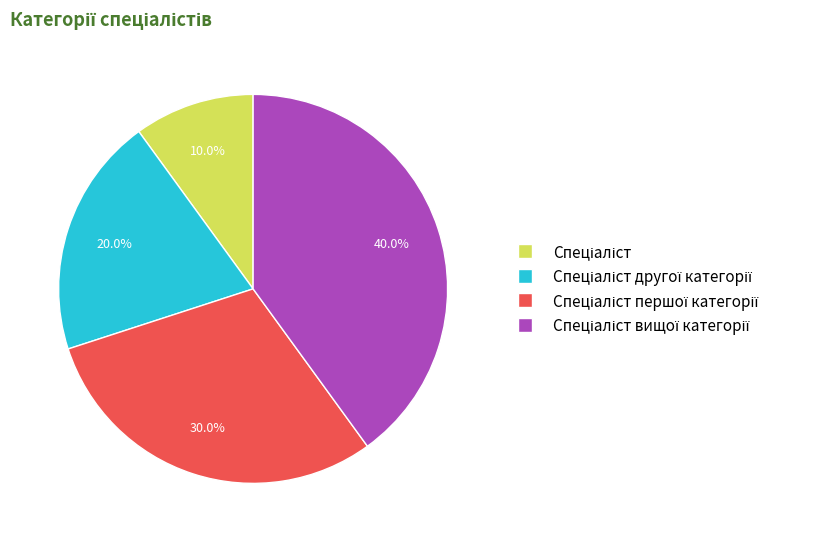

Is there any slice that represents more than half of the pie?

No